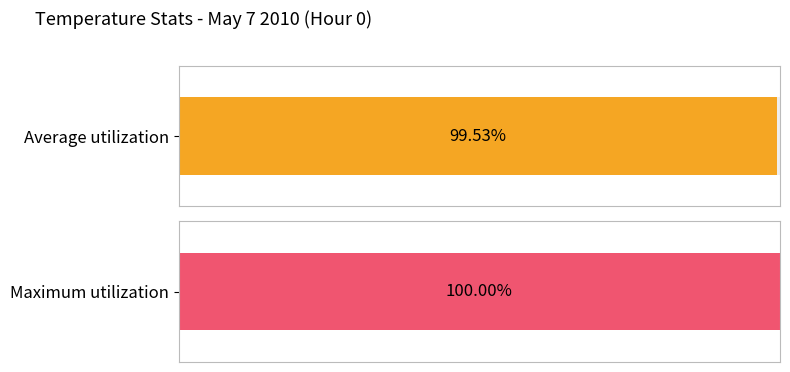

Is it true that Average utilization equals 13.1 at 5?

False